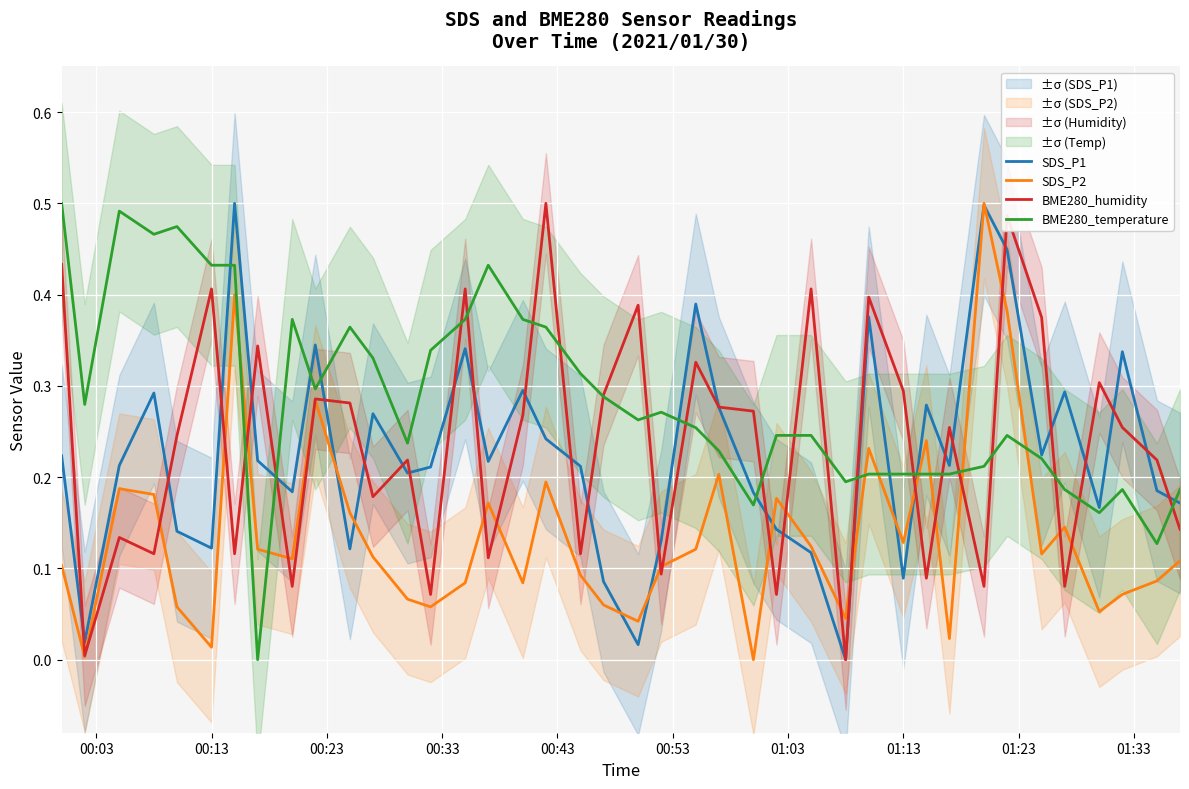

Is the value of SDS_P1 at 01:13 greater than the value of BME280_humidity at 14?

No